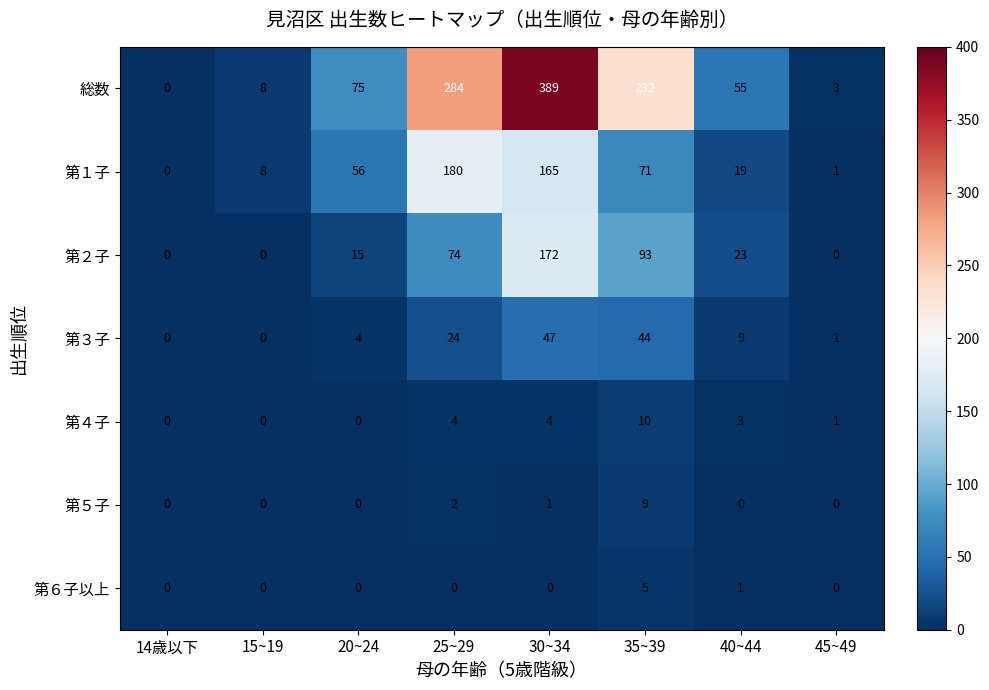

What is the total value across all series at 25~29?

568